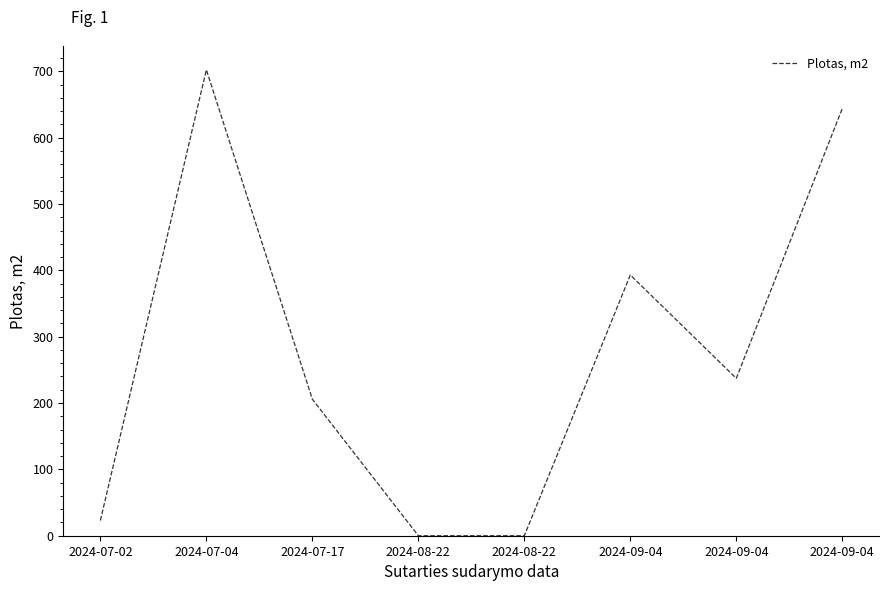

The chart shows a value of 22.9 at 2024-07-02. True or false?

True